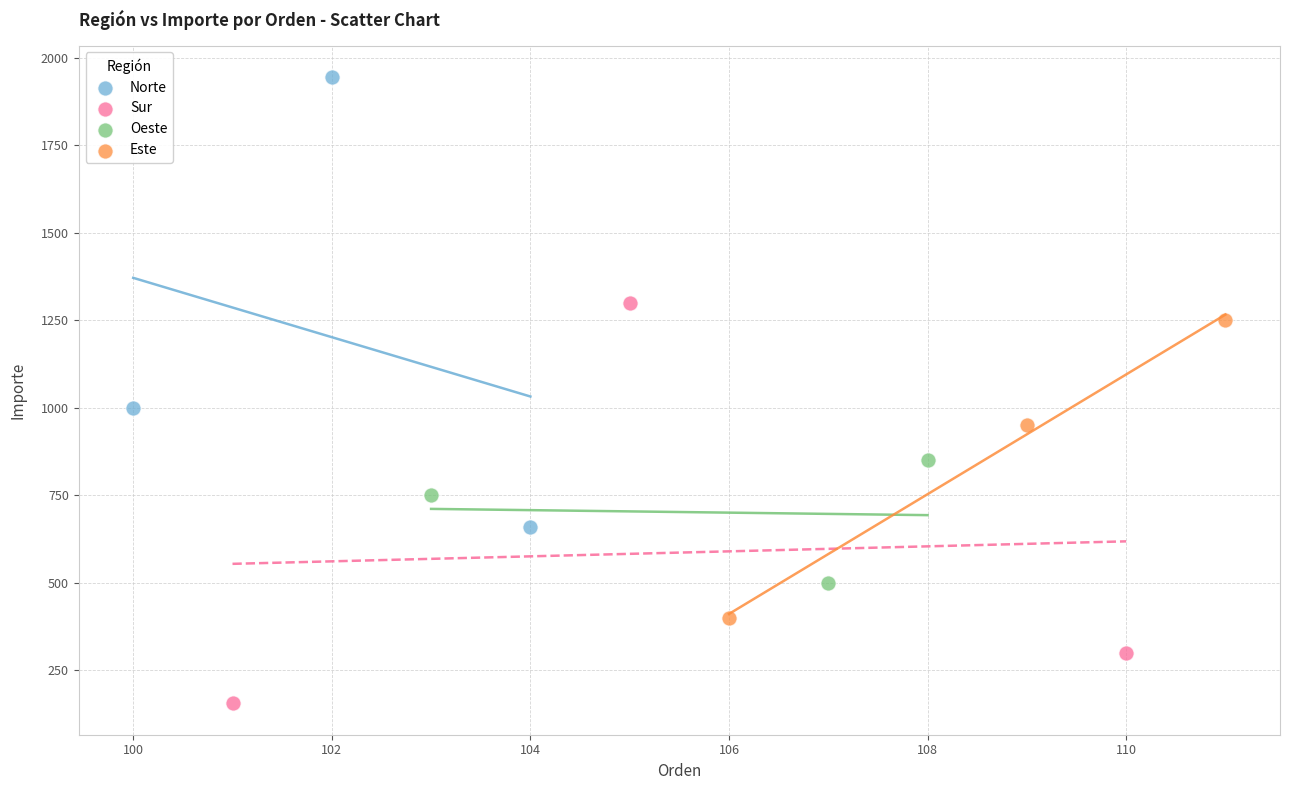

What are all the series names shown in the legend?

Norte, Sur, Oeste, Este